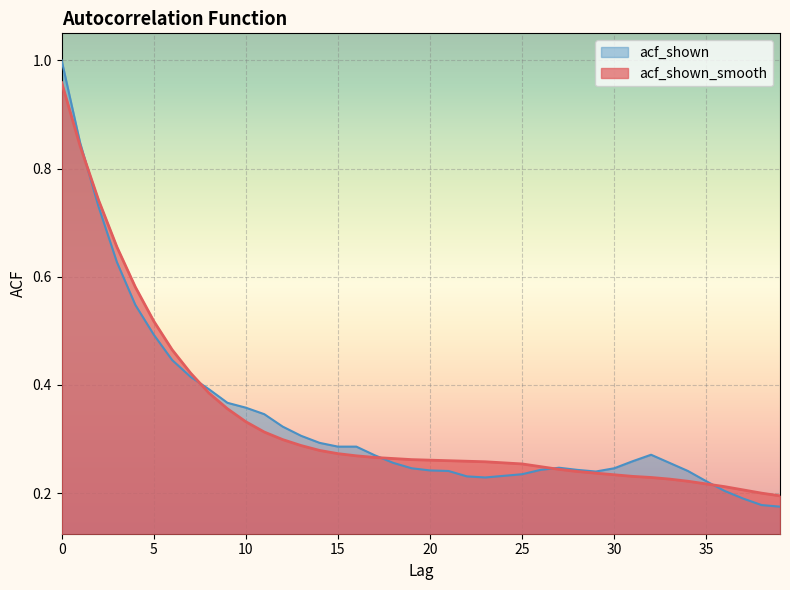

What is the greatest value displayed?

1.0